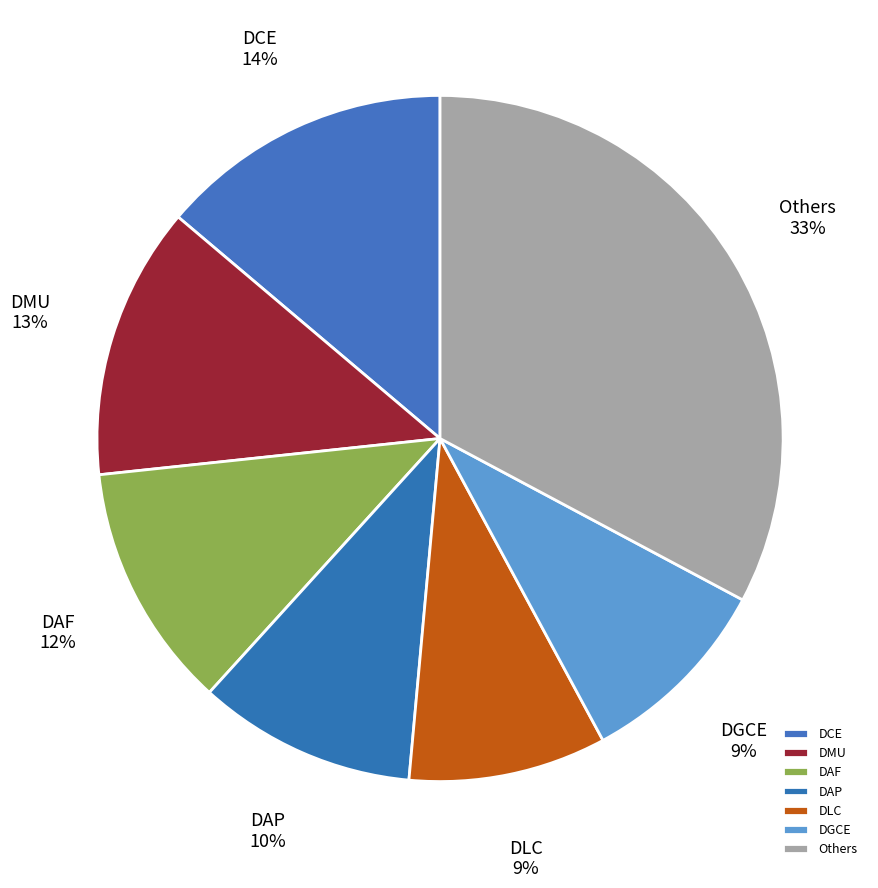

To the nearest percent, what is the average slice percentage?

14%